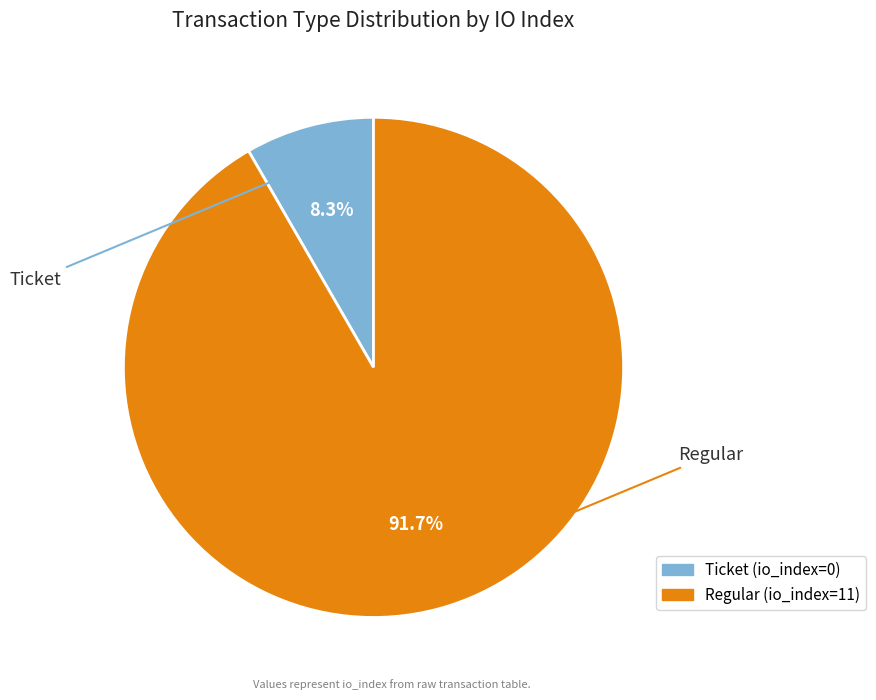

Which category has the smallest portion of the pie?

Ticket (io_index=0)